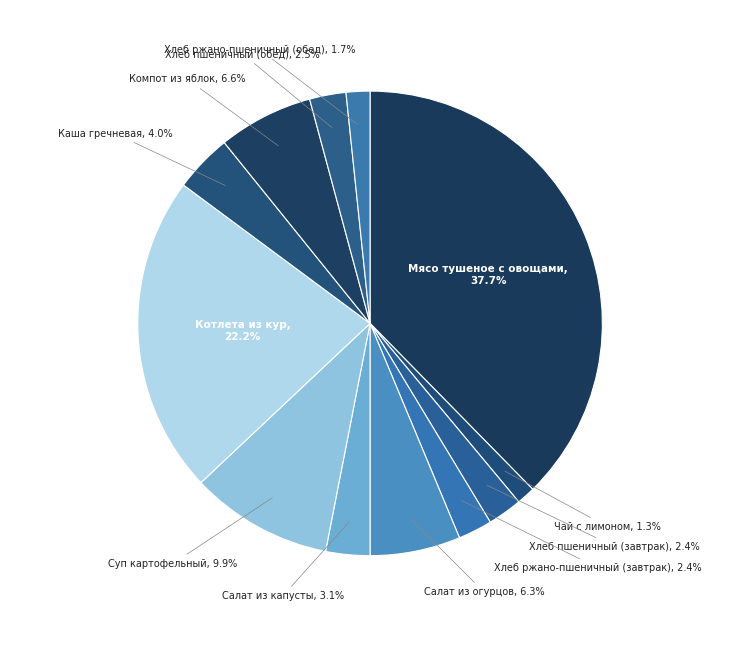

How many segments does this pie chart have?

12